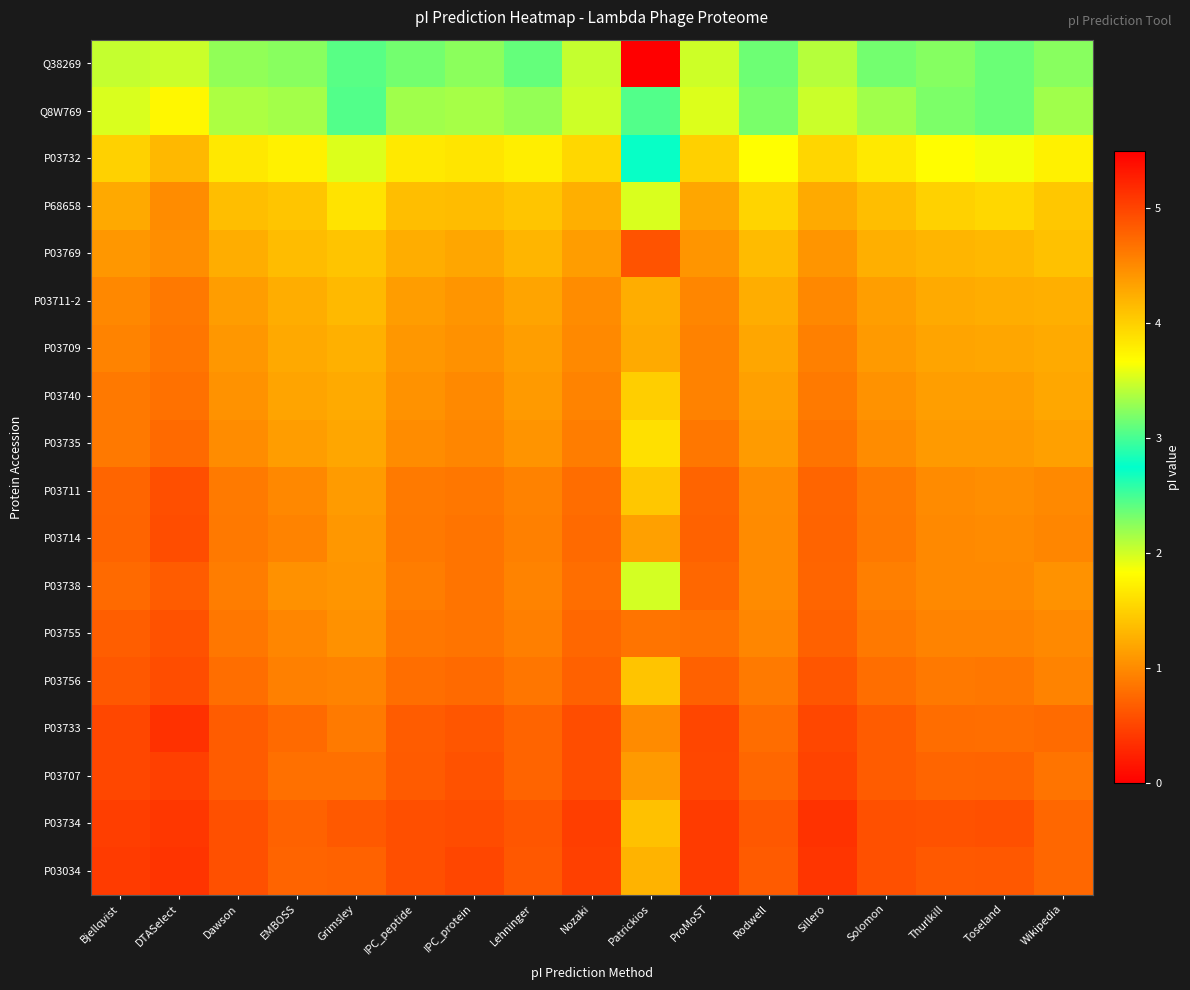

At which category is the sum across all series the highest?

DTASelect